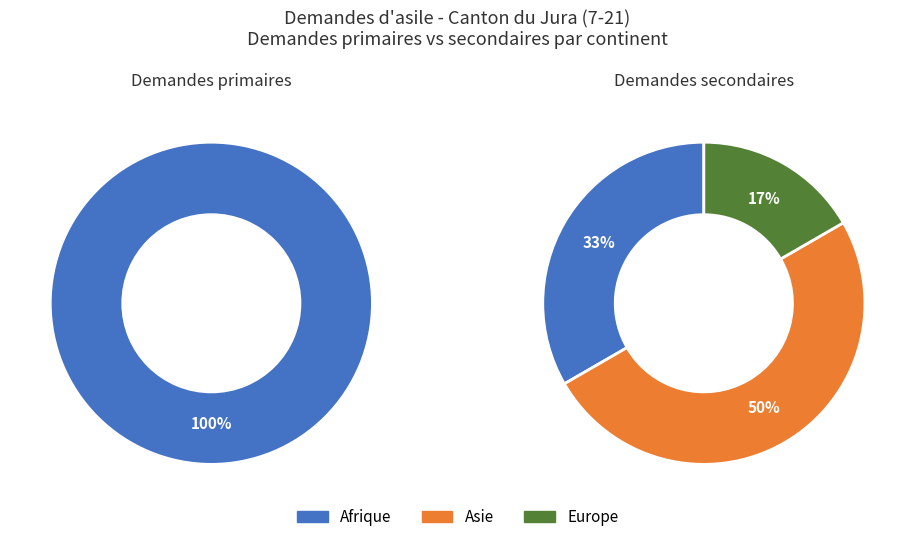

The Afrique slice represents 52% of the pie. True or false?

False